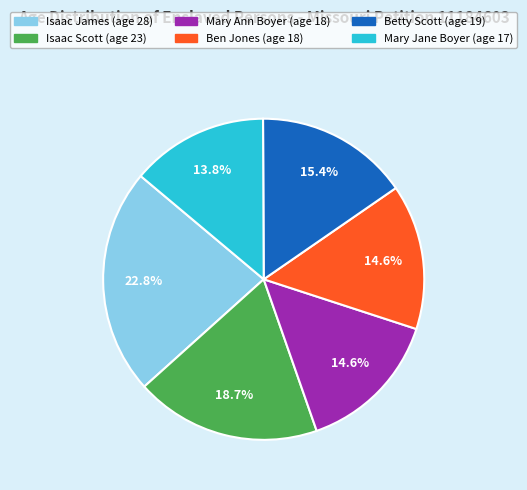

Does any single category account for the majority?

No